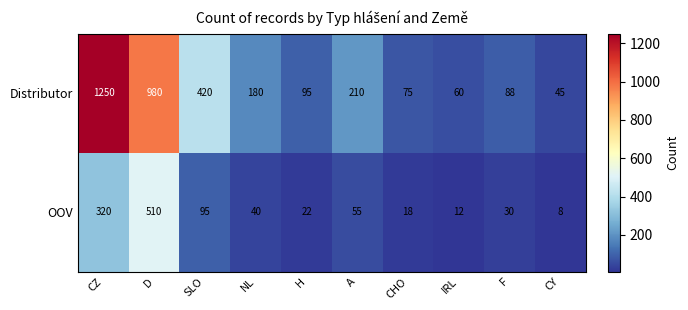

Reading left to right, list all the values displayed in this chart.

Distributor: 1250	980	420	180	95	210	75	60	88	45
OOV: 320	510	95	40	22	55	18	12	30	8